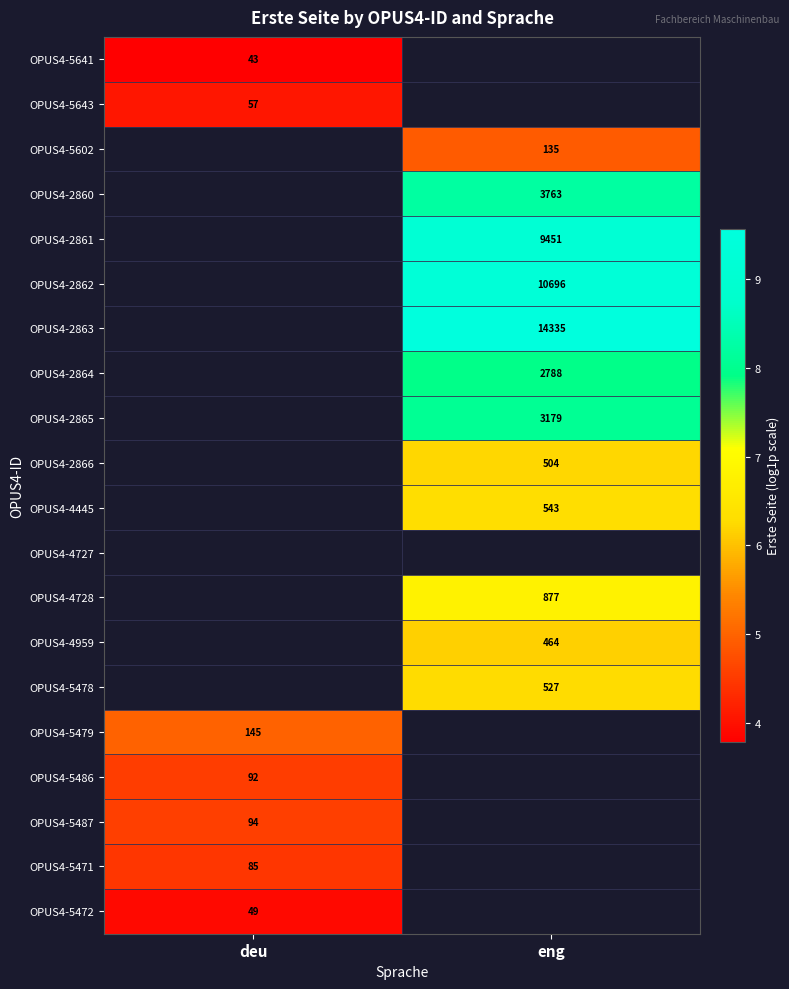

Between deu and eng, which is larger?

eng